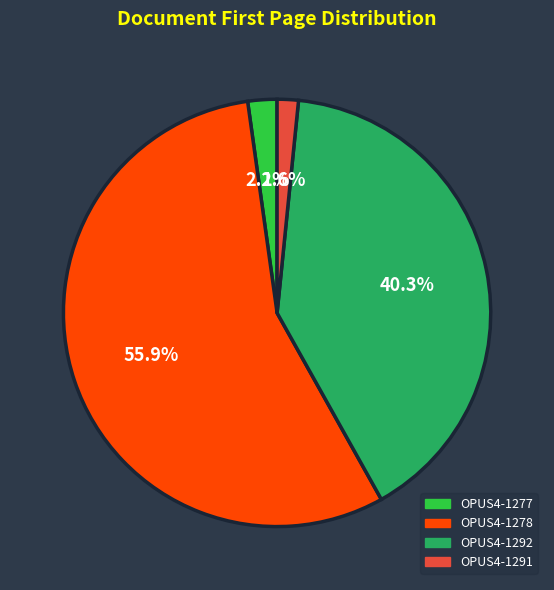

To the nearest percent, what portion does OPUS4-1277 represent?

2%